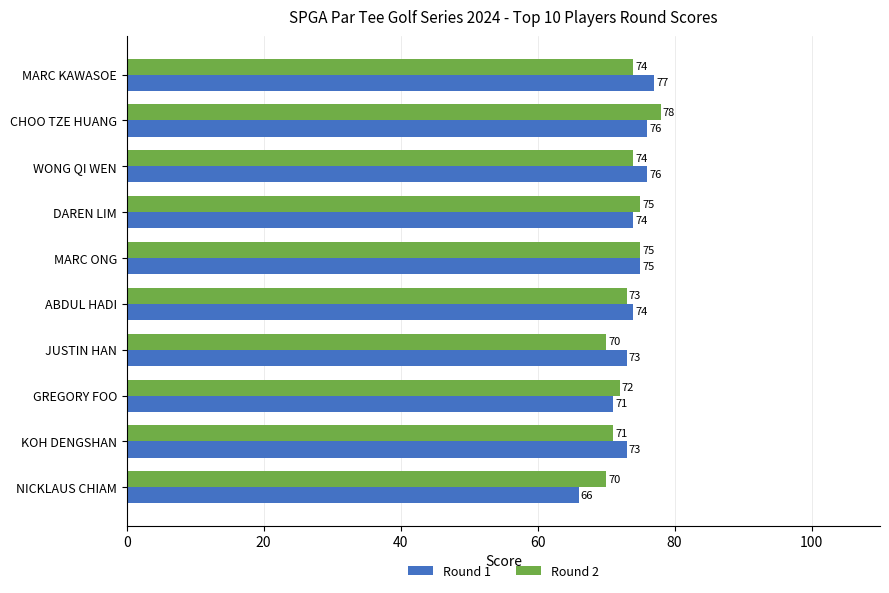

How many Round 2 values are between 71 and 75?

7